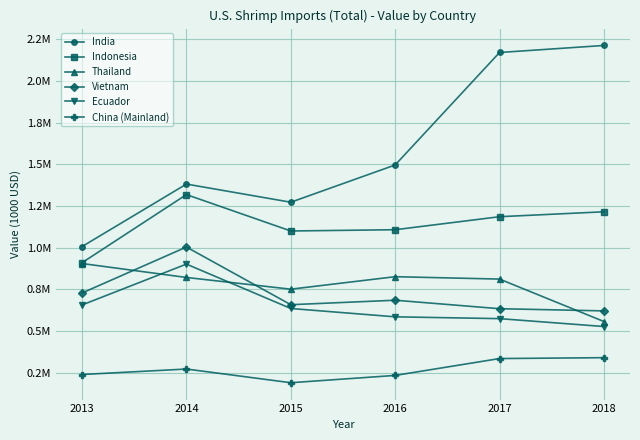

What is the value of the Ecuador point at the 2nd from the left?

901347.4